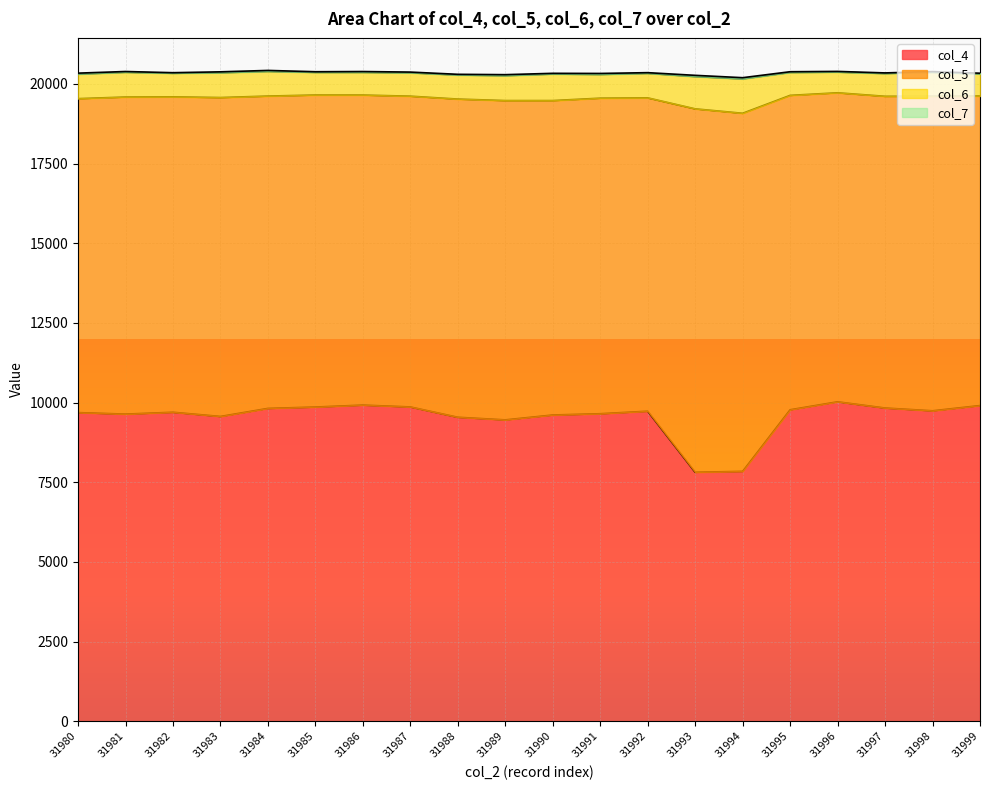

The col_5 series shows 9732 at 31986. True or false?

True